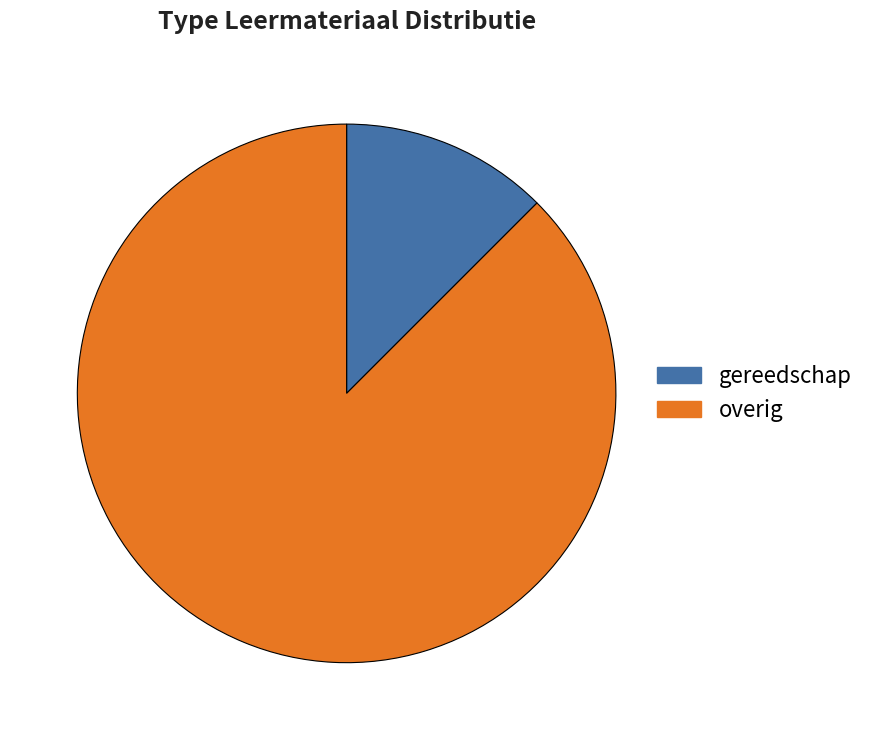

Does any single category account for the majority?

Yes